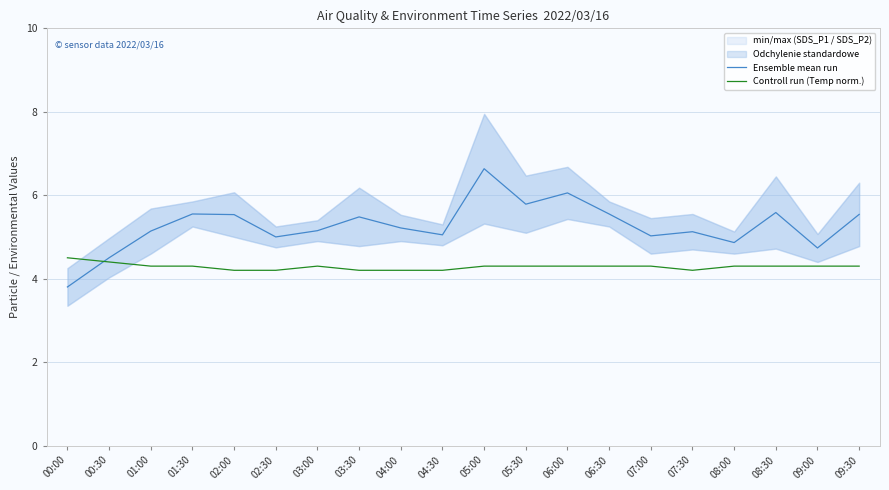

Where do Ensemble mean run and Controll run (Temp norm.) first cross each other?

00:00 and 00:30